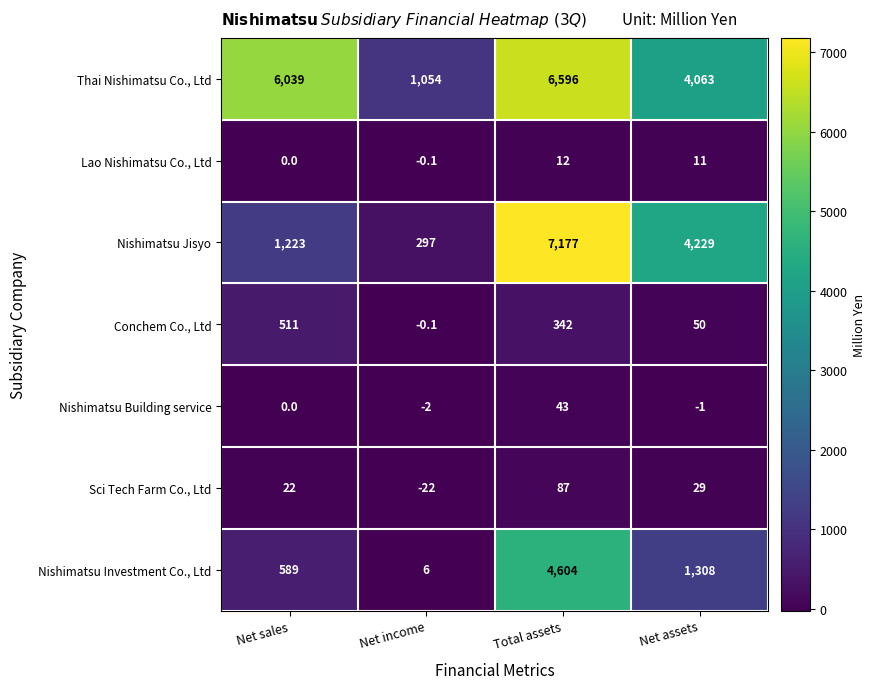

How many Nishimatsu Jisyo values are between 1223 and 7177?

3